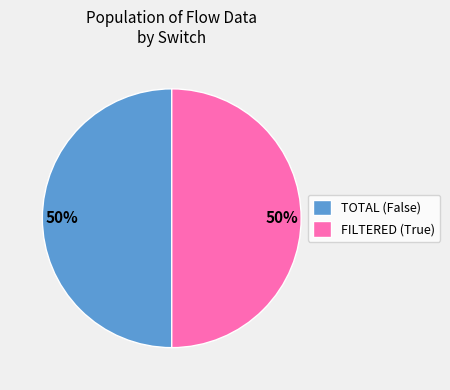

What percentage is the FILTERED (True) slice, to the nearest percent?

50%